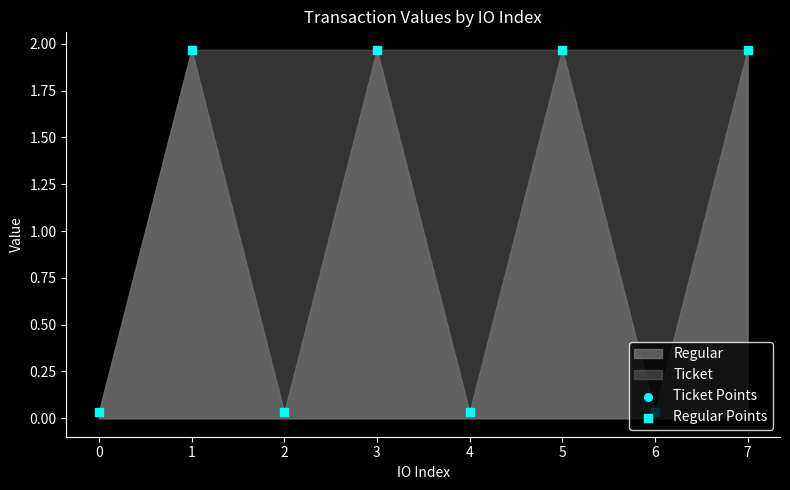

At how many categories does at least one series exceed 1?

5